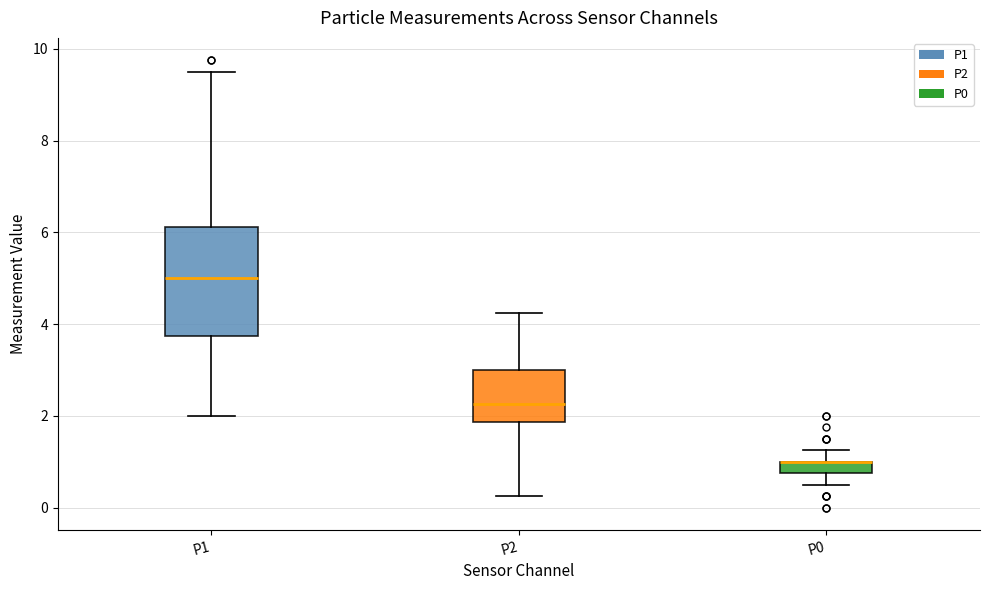

Which box is the tallest, from its lower edge to its upper edge?

P1